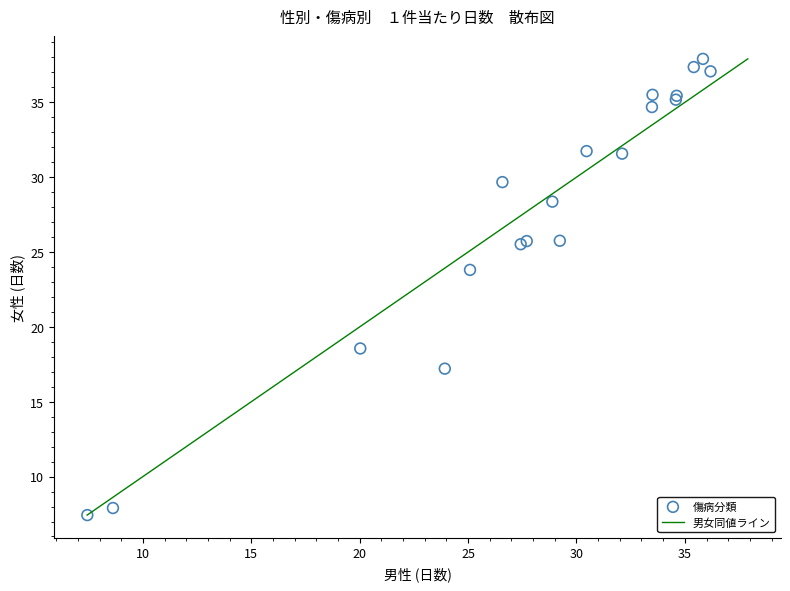

What Y value in the scatter plot is closest to 22?

23.8